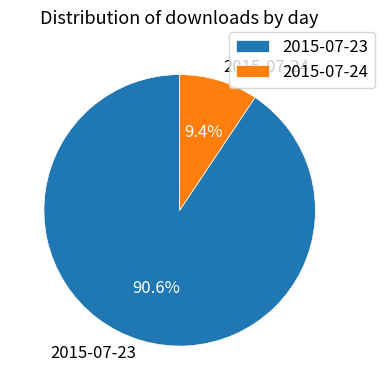

What is the largest slice in the pie chart?

2015-07-23